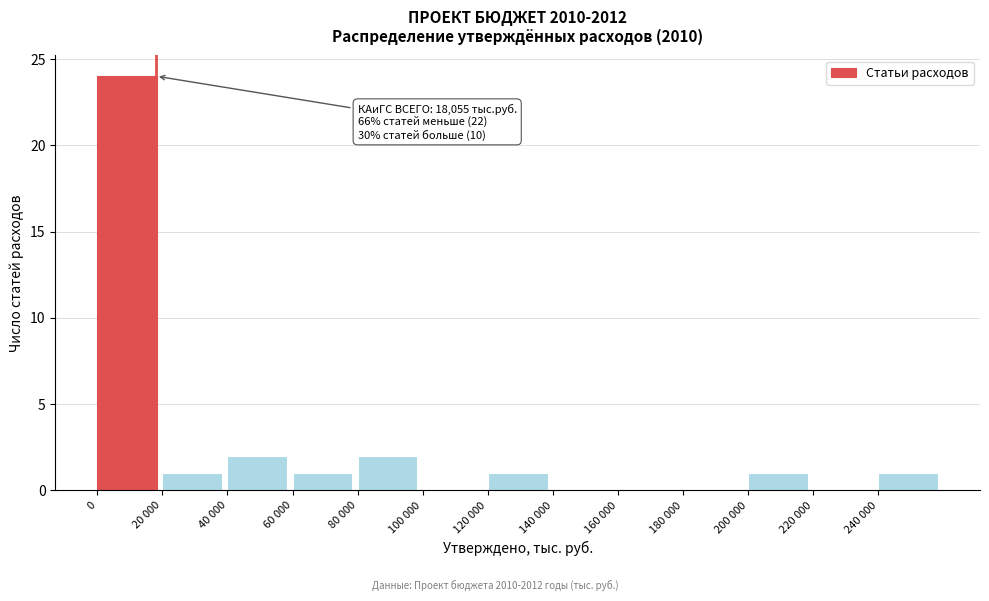

Reading left to right, extract all data points from this chart.

0=24	20 000=1	40 000=2	60 000=1	80 000=2	100 000=0	120 000=1	140 000=0	160 000=0	180 000=0	200 000=1	220 000=0	240 000=1